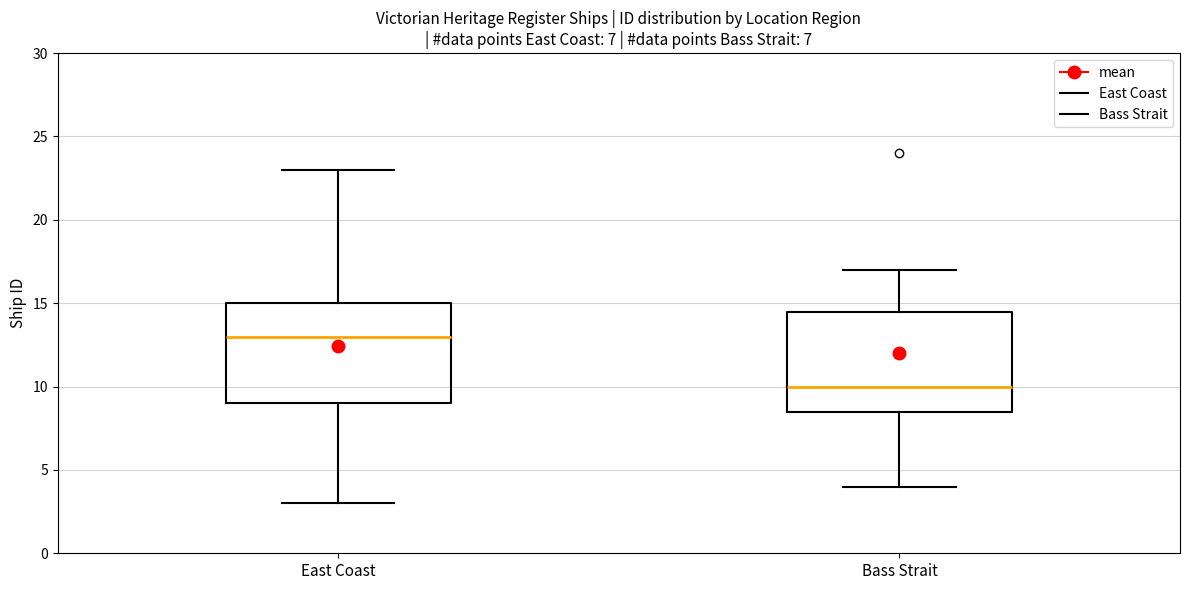

Reading left to right, transcribe this box plot: for each box, give where its median line is, the range the box spans, and where its two whiskers end, as read against the y-axis. The values are not printed on the chart, so give them approximately, as read against the axis.

East Coast: median 13.0, box 9.0 to 15.0, whiskers 3.0 to 23.0
Bass Strait: median 10.0, box 8.5 to 14.5, whiskers 4.0 to 17.0